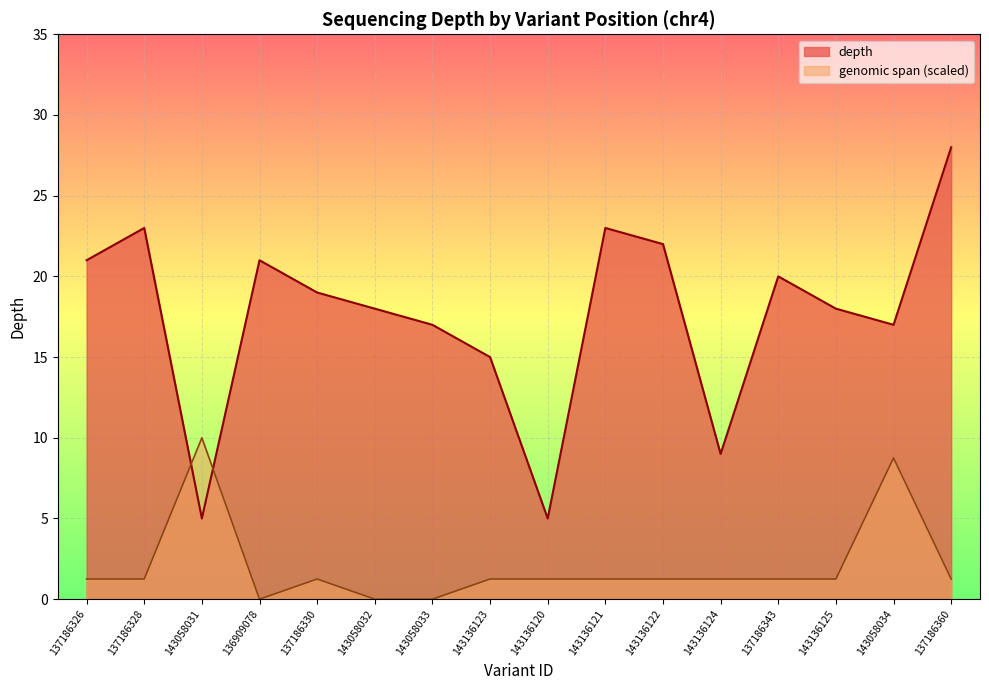

How many values are below 19?

8